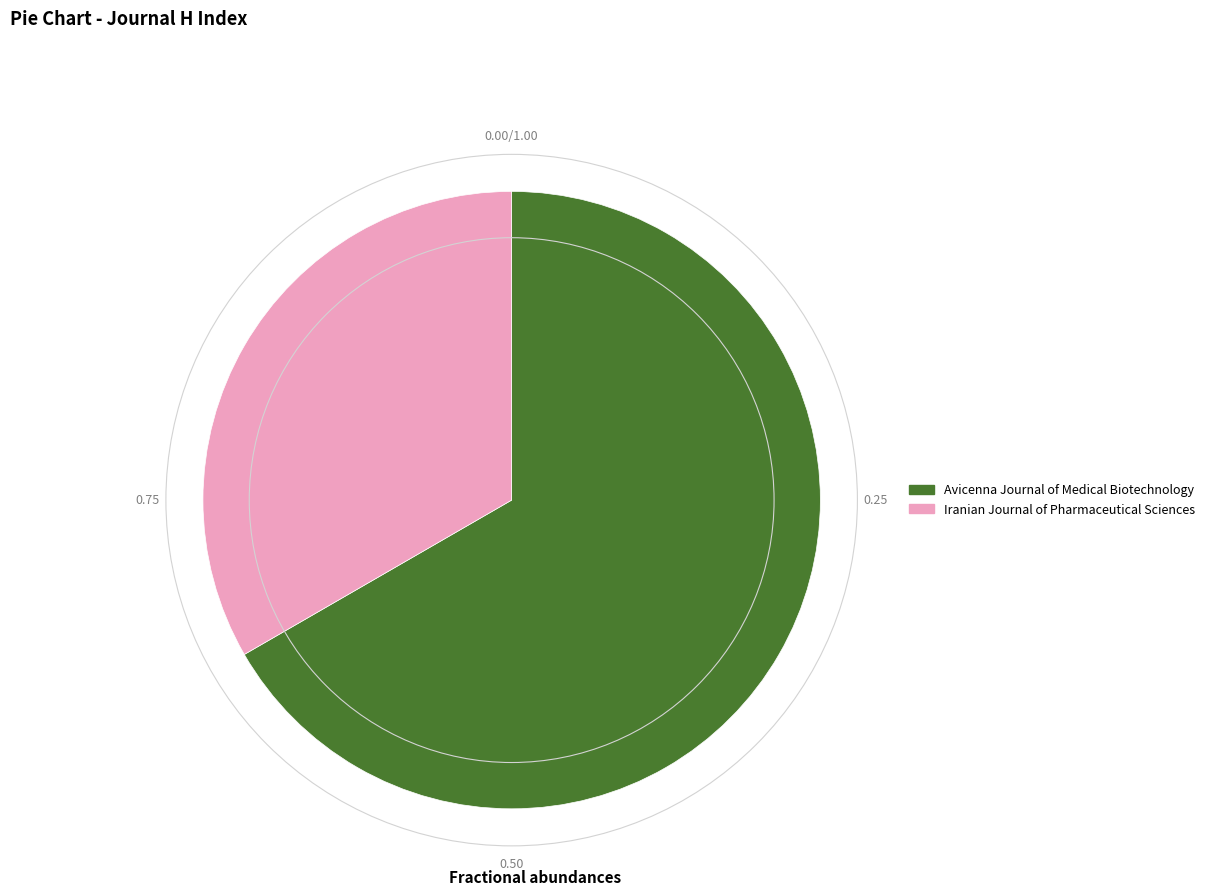

Does any single category account for the majority?

Yes